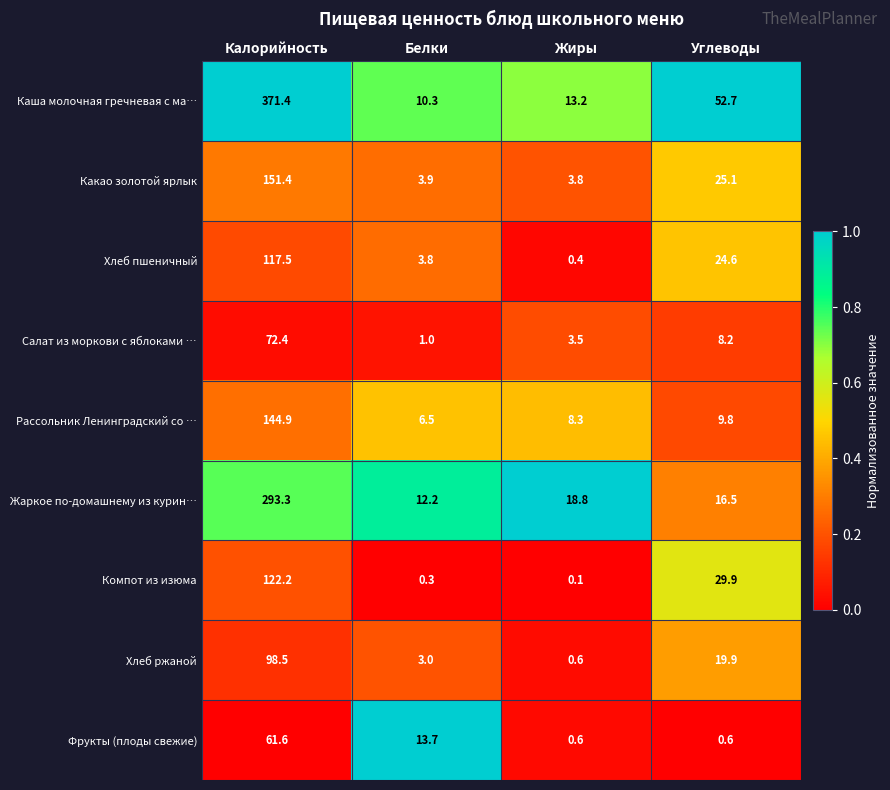

Which series has the widest spread of values?

Каша молочная гречневая с ма…